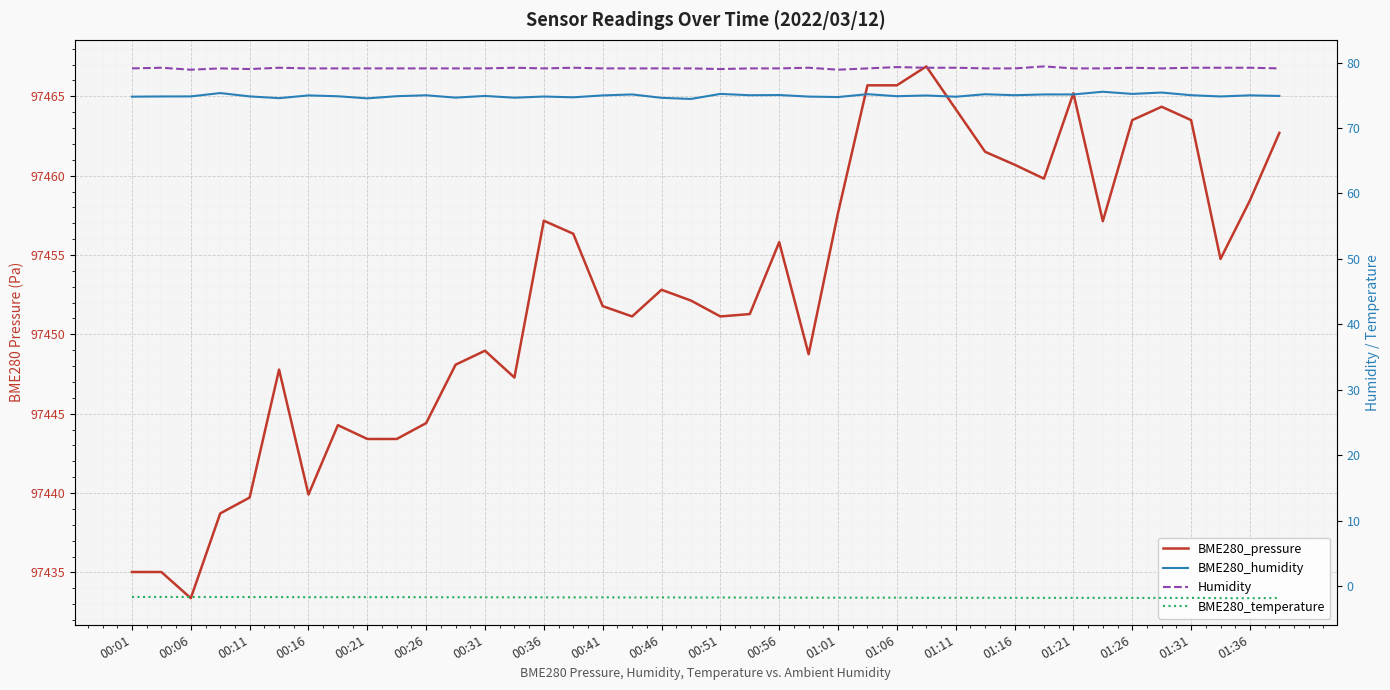

True or false: BME280_humidity and BME280_pressure intersect in this chart.

False